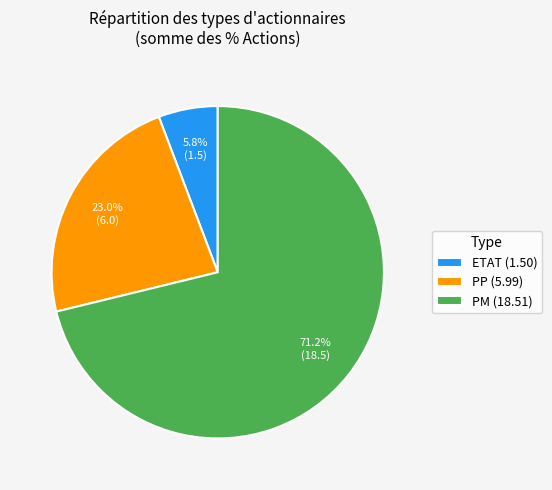

What percentage is the PM slice, to the nearest percent?

71%